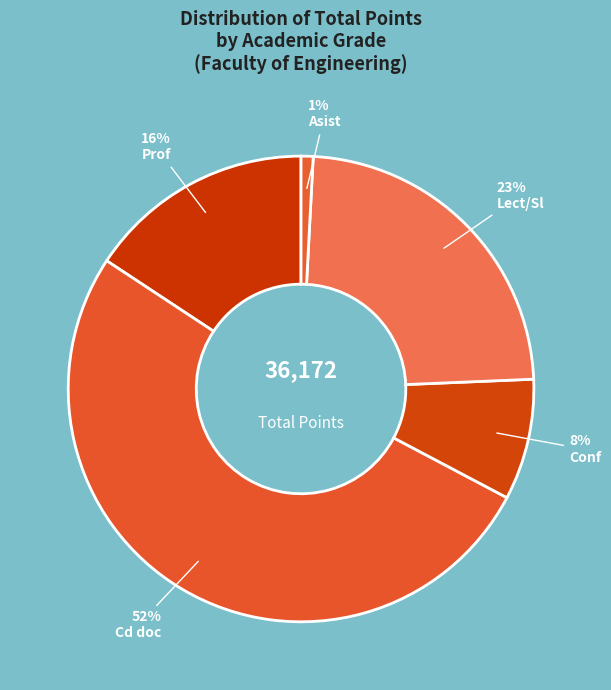

Count the number of slices in the pie.

5